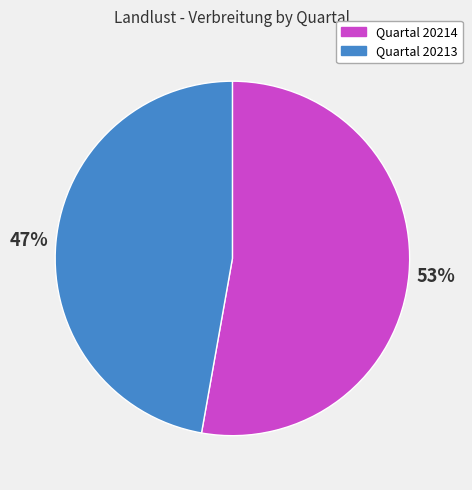

Does any single category account for the majority?

Yes